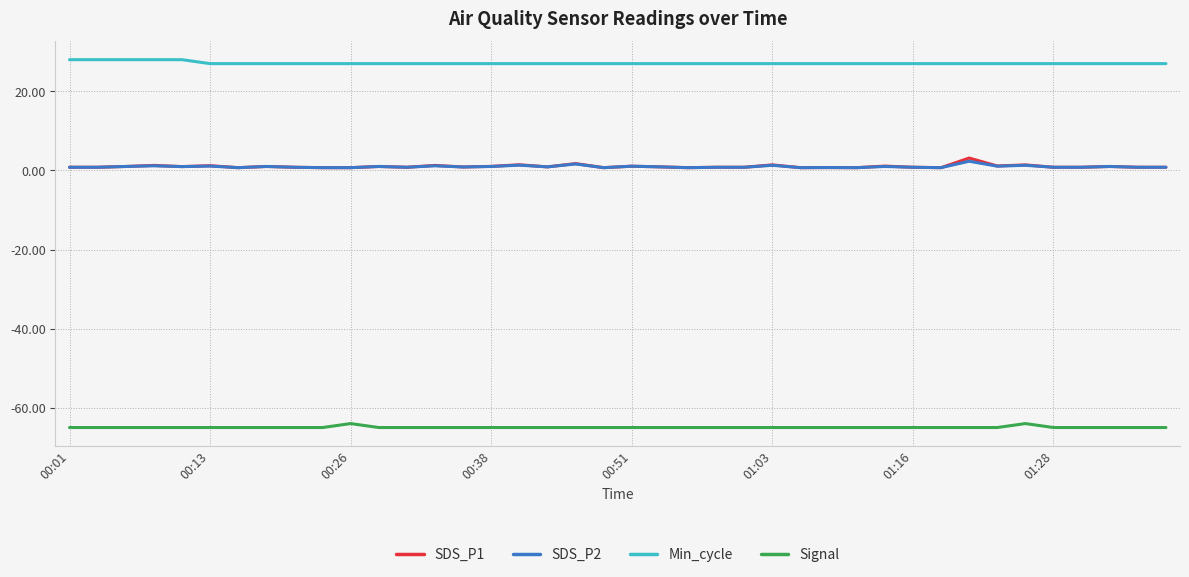

Which series has the largest total across all categories?

Min_cycle